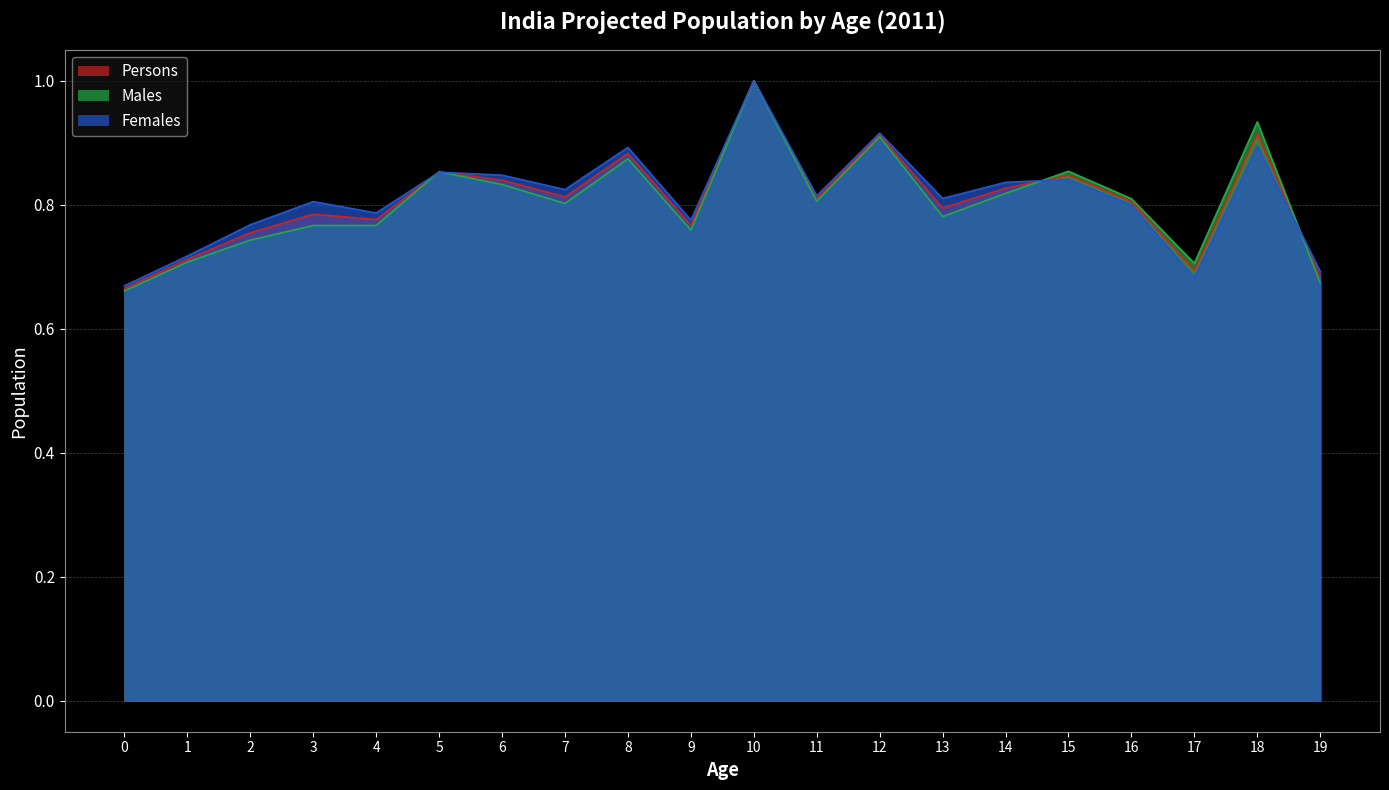

Reading left to right, what are all the values shown in this chart?

Persons: 0.7	0.7	0.8	0.8	0.8	0.9	0.8	0.8	0.9	0.8	1.0	0.8	0.9	0.8	0.8	0.8	0.8	0.7	0.9	0.7
Males: 0.7	0.7	0.7	0.8	0.8	0.9	0.8	0.8	0.9	0.8	1.0	0.8	0.9	0.8	0.8	0.9	0.8	0.7	0.9	0.7
Females: 0.7	0.7	0.8	0.8	0.8	0.9	0.8	0.8	0.9	0.8	1.0	0.8	0.9	0.8	0.8	0.8	0.8	0.7	0.9	0.7